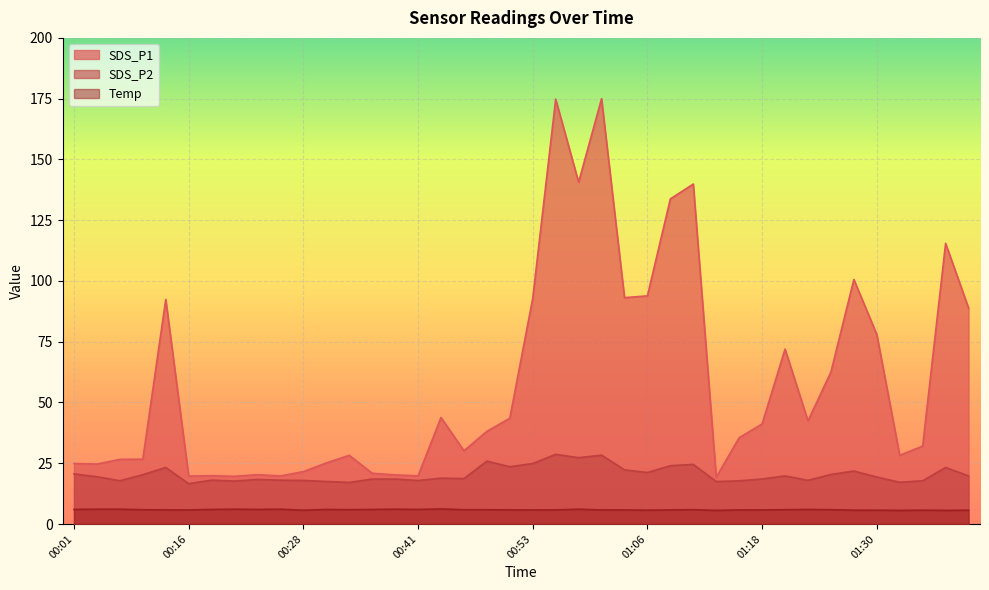

How many lines are shown in the chart?

3